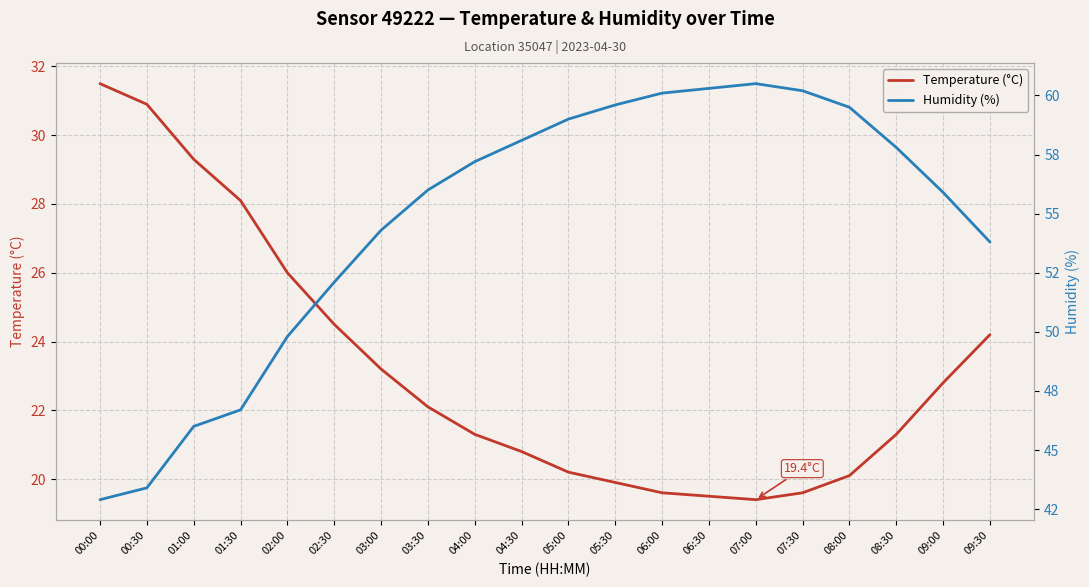

What are all the series names shown in the legend?

Temperature (°C), Humidity (%)